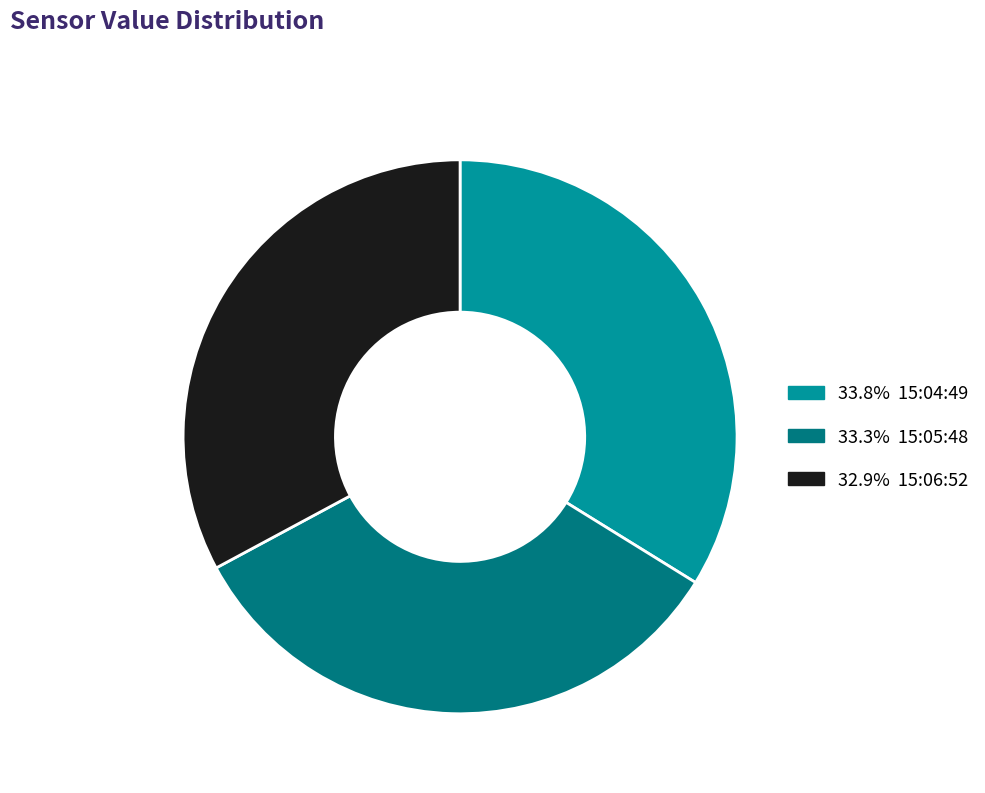

Count the number of slices in the pie.

3